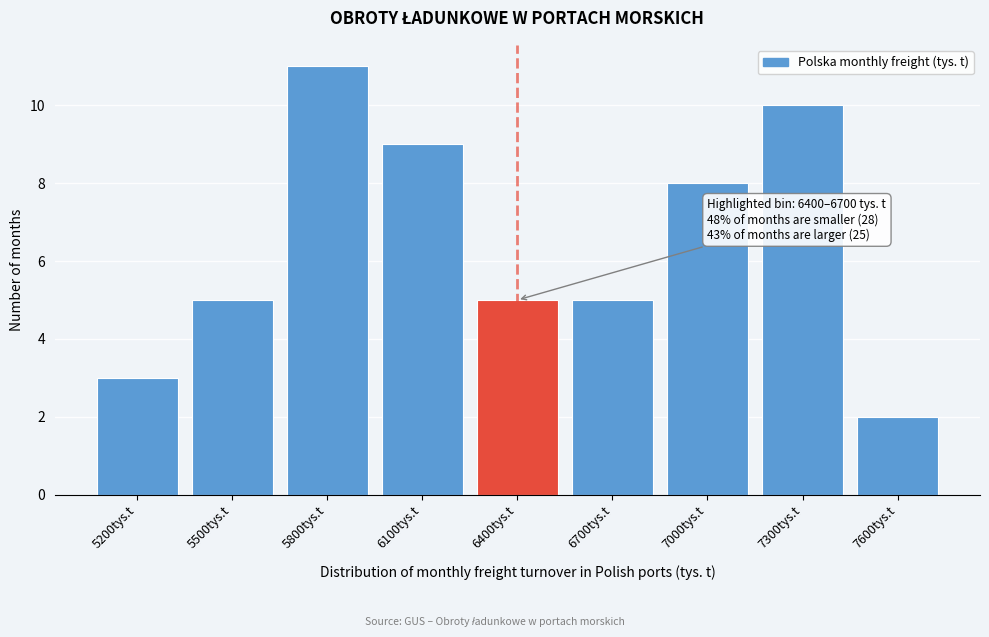

Reading right to left, extract all data points from this chart.

7600tys.t=2	7300tys.t=10	7000tys.t=8	6700tys.t=5	6400tys.t=5	6100tys.t=9	5800tys.t=11	5500tys.t=5	5200tys.t=3